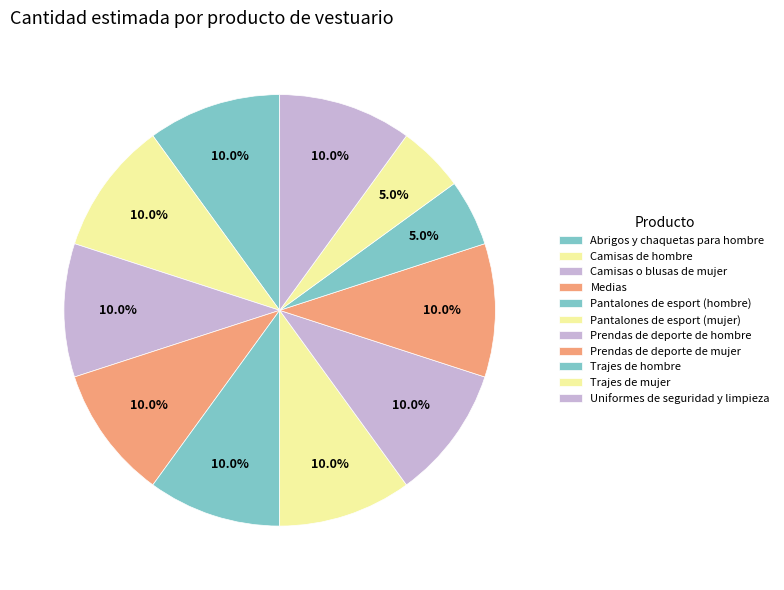

To the nearest percent, what is the average slice percentage?

9%